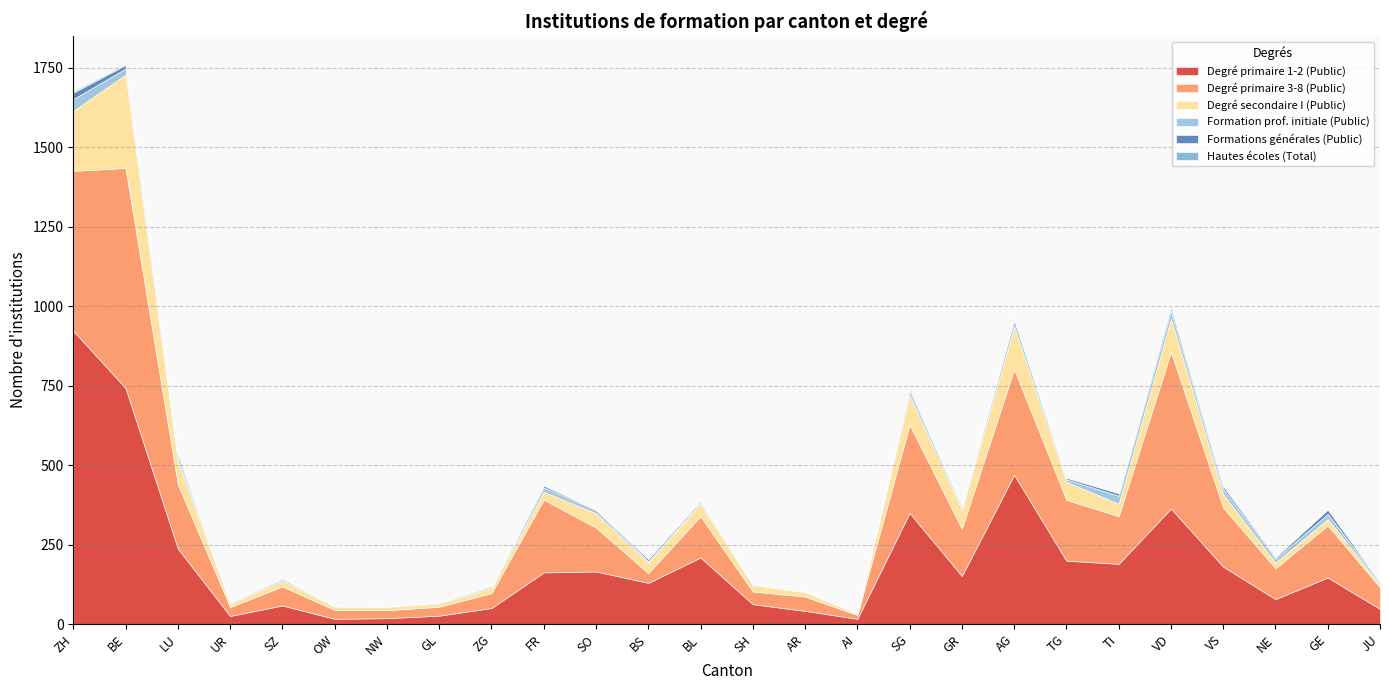

Does the chart display data point markers on the line(s)?

No